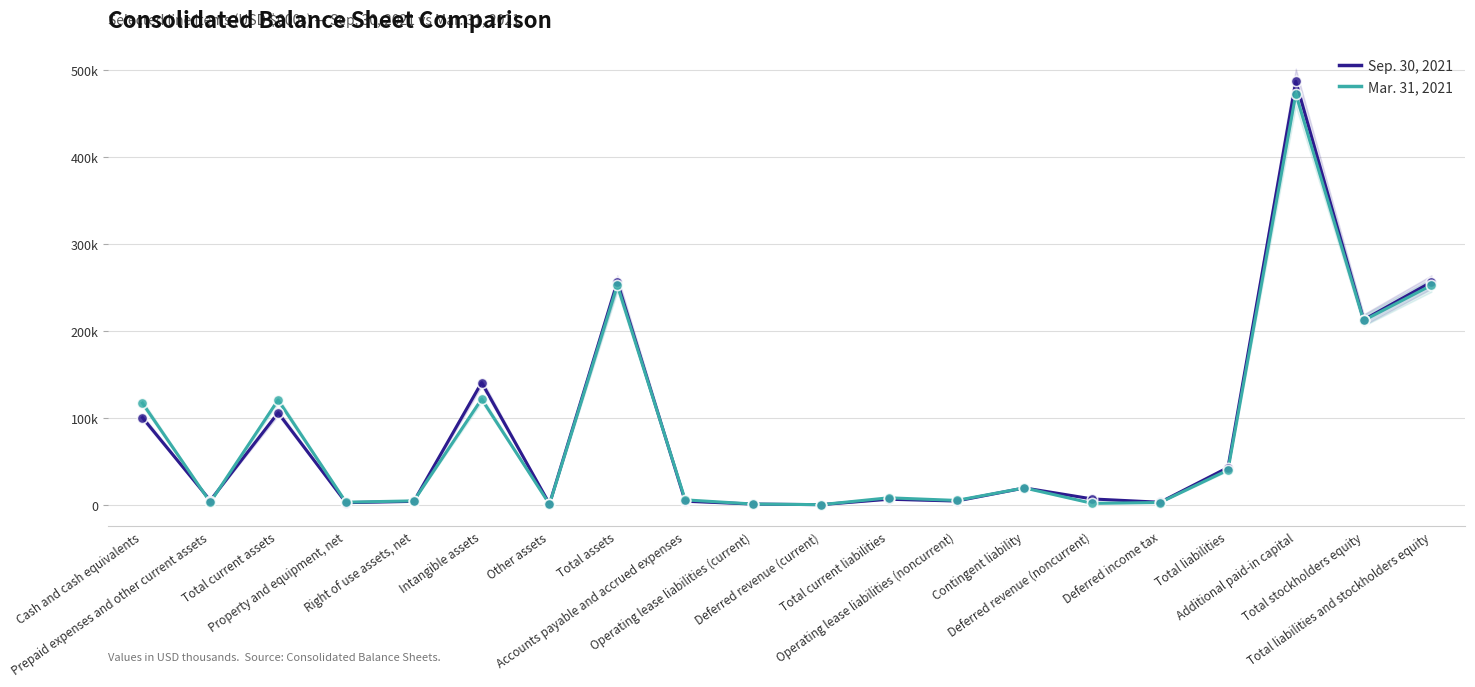

At which category is the sum across all series the highest?

Additional paid-in capital